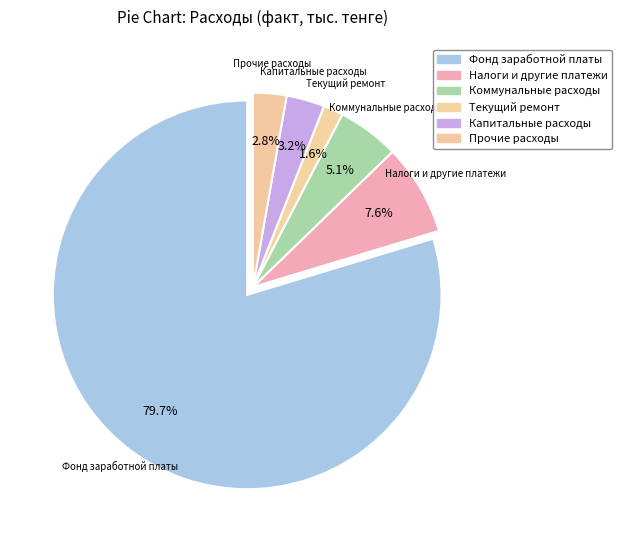

To the nearest percent, what portion does Фонд заработной платы represent?

80%